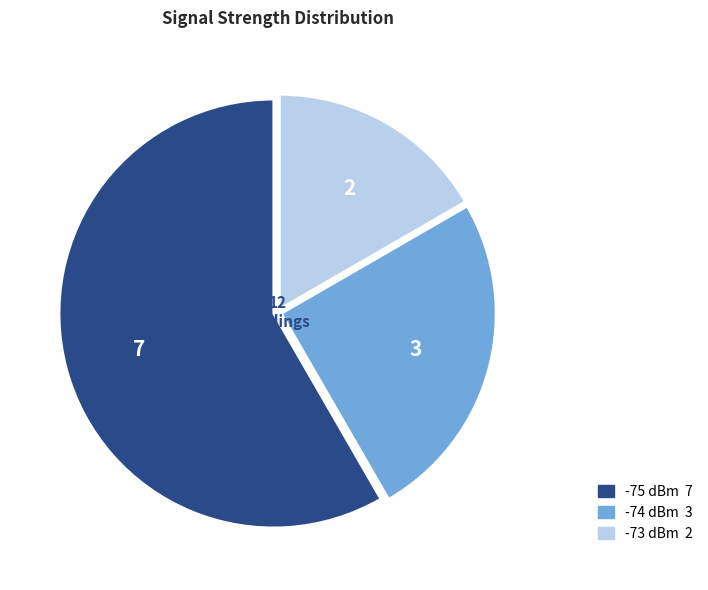

Is there a majority slice in this chart?

Yes